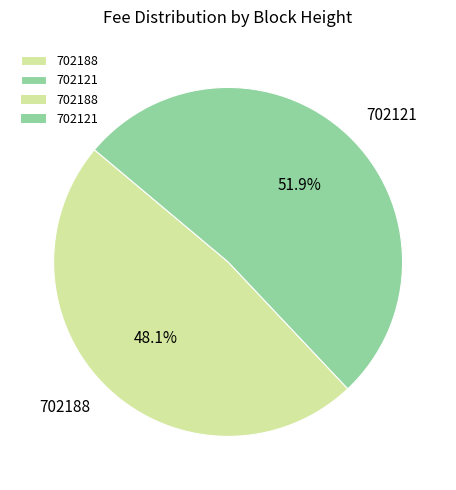

How many segments does this pie chart have?

2